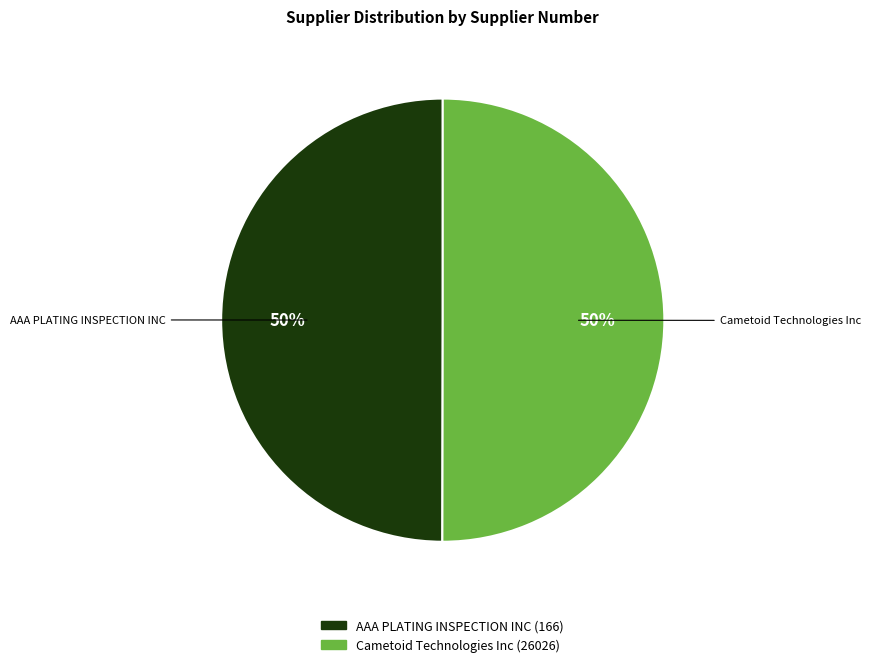

To the nearest percent, what portion does AAA PLATING INSPECTION INC (166) represent?

50%